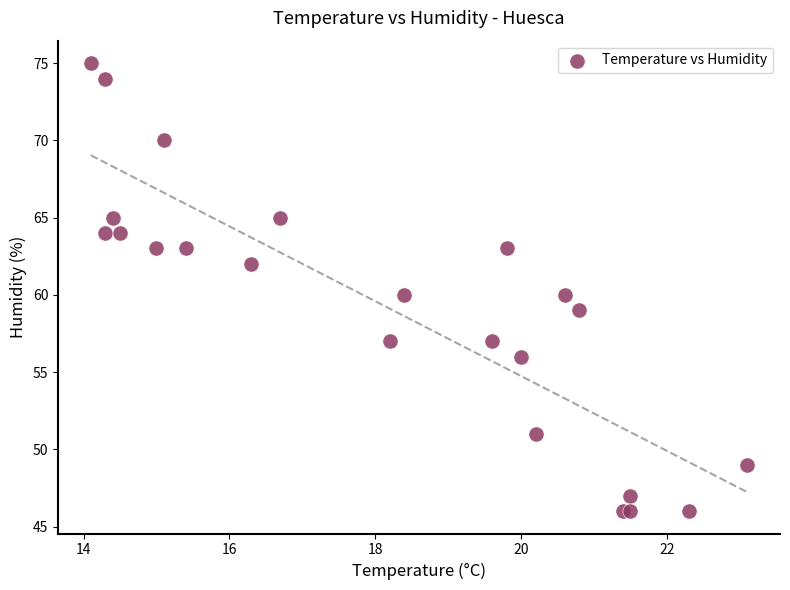

What is the range of Y values (max minus min)?

29